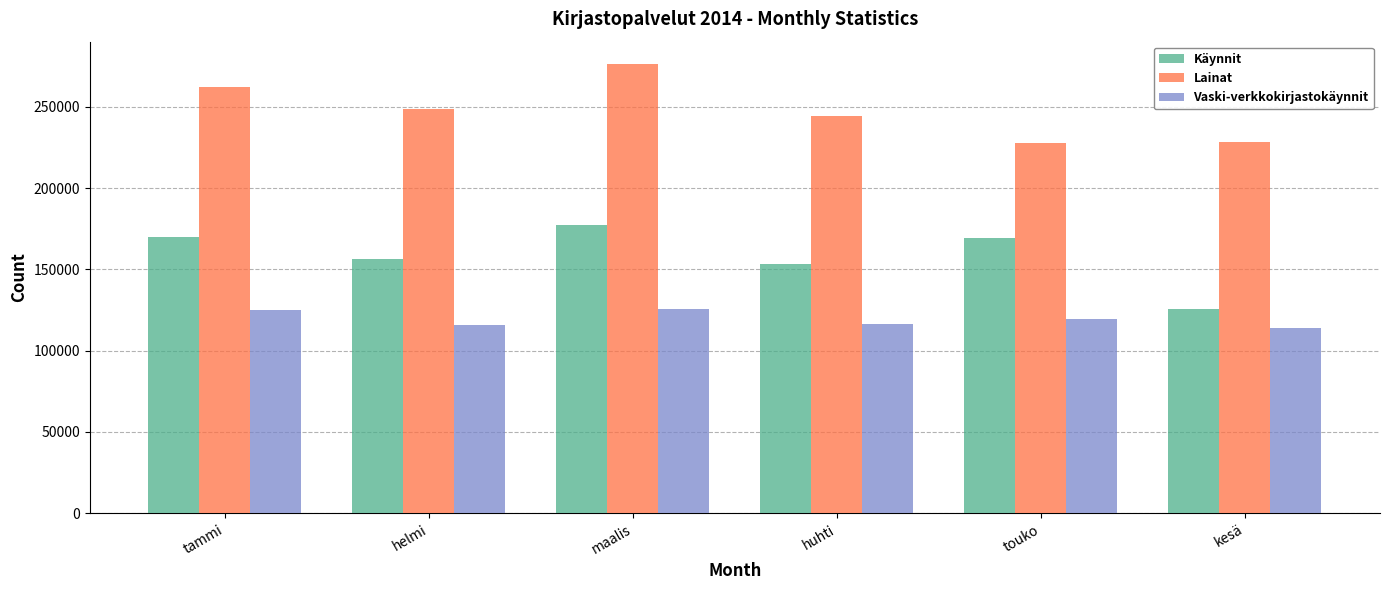

Is it true that Lainat equals 408917 at touko?

False